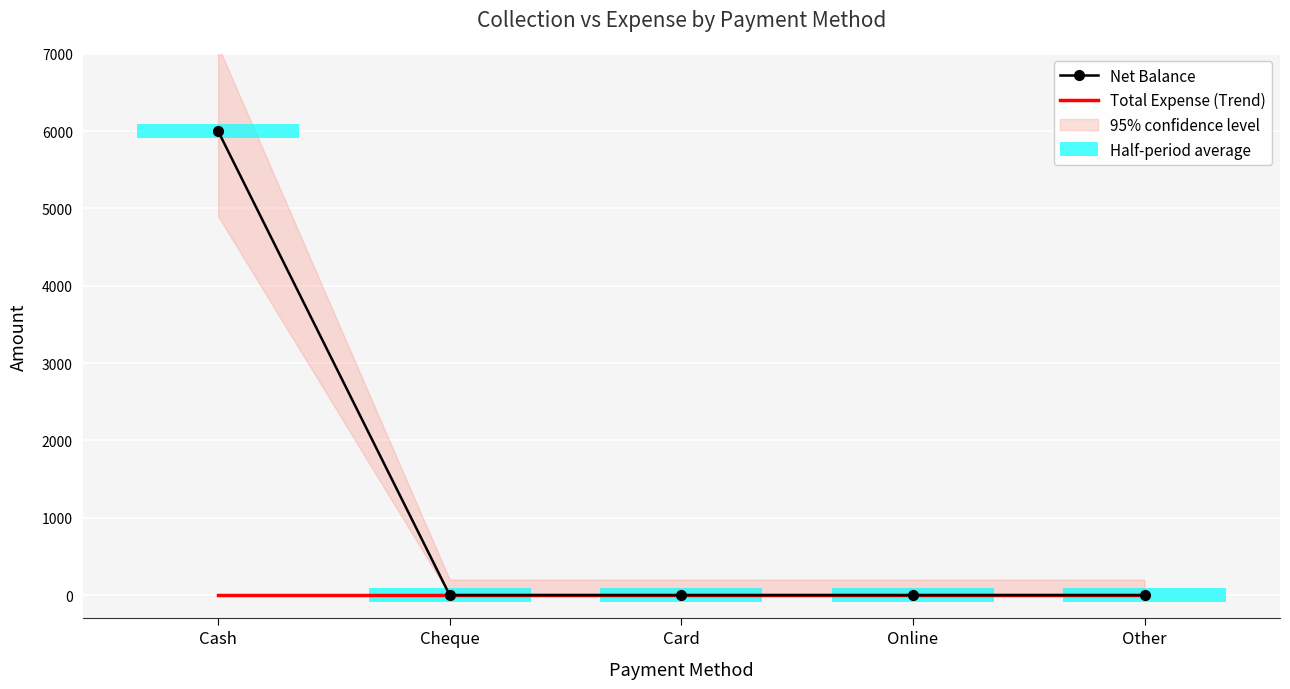

What is the greatest value displayed?

6000